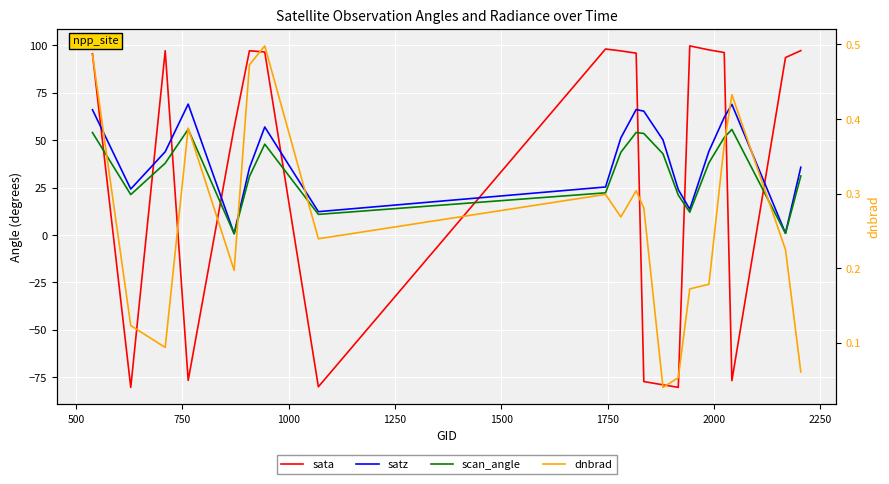

What are all the series names shown in the legend?

sata, satz, scan_angle, dnbrad